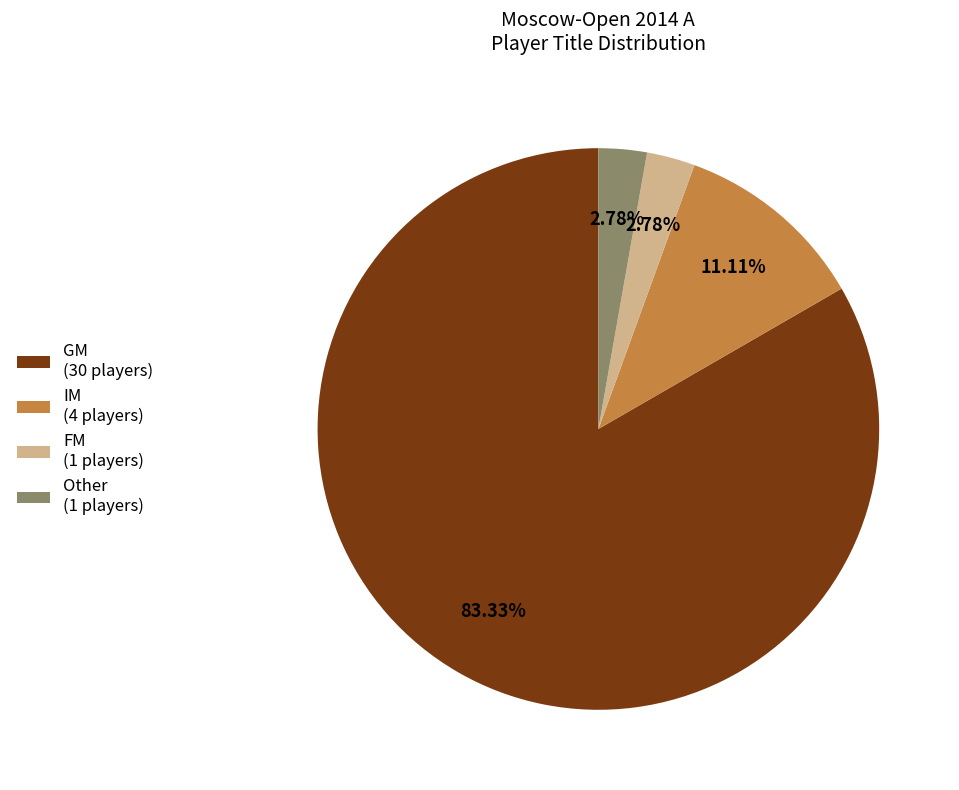

Is the sum of GM (30 players) and IM (4 players) greater than half?

Yes